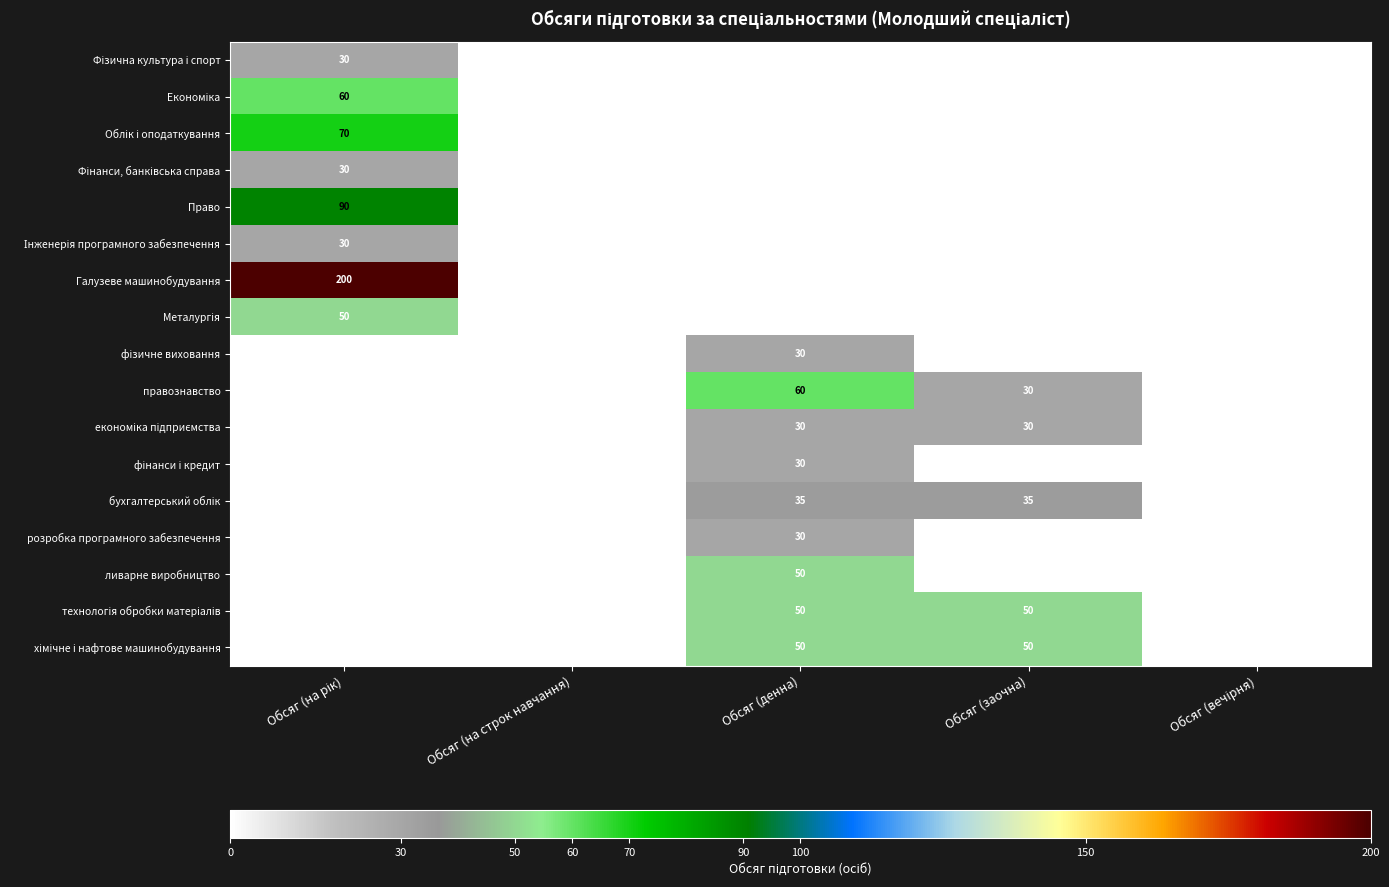

True or false: розробка програмного забезпечення has a value of 49 at Обсяг (денна).

False